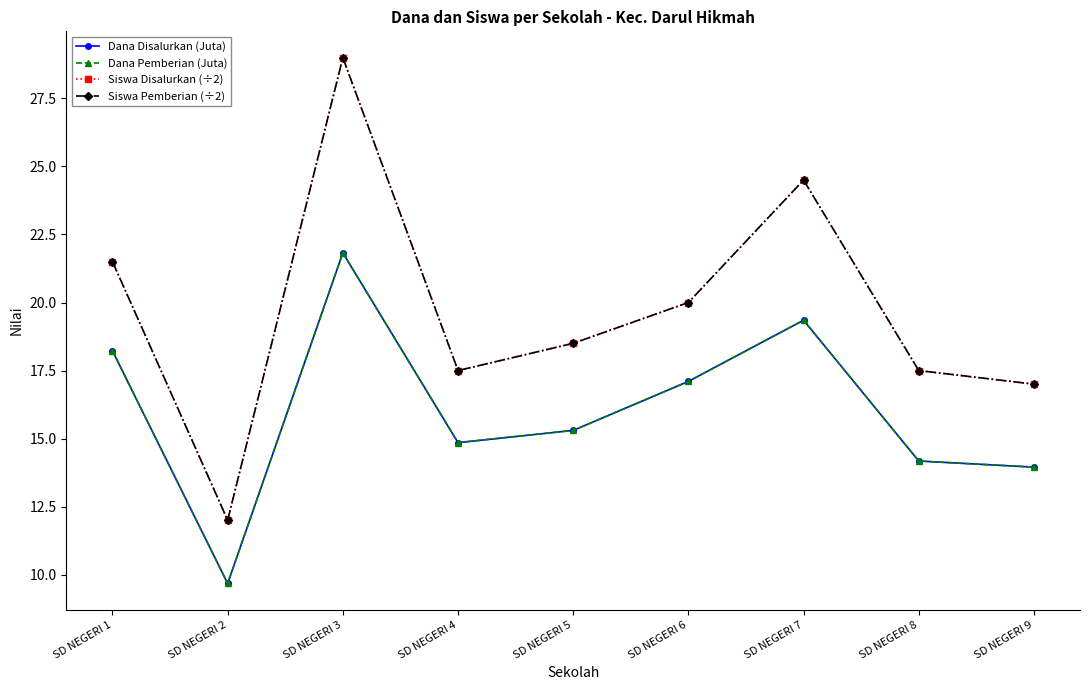

Is this an area chart (filled region under the line)?

No